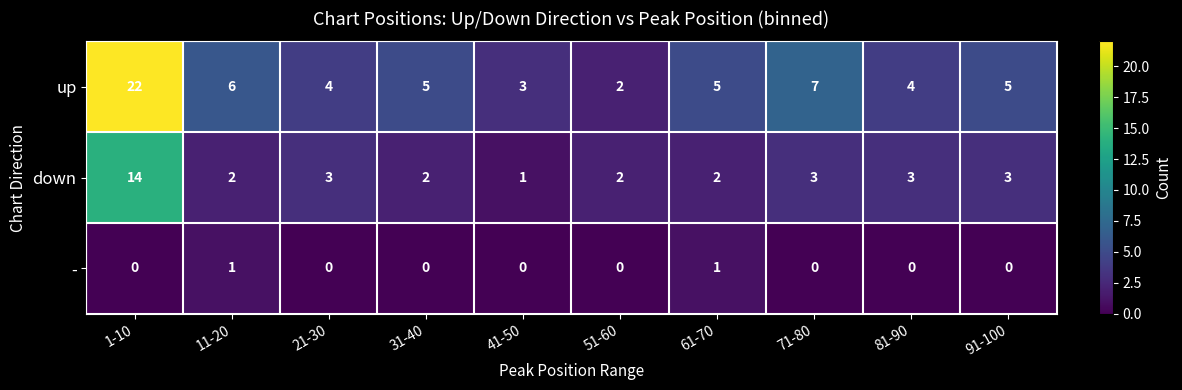

At how many categories does at least one series exceed 20?

1